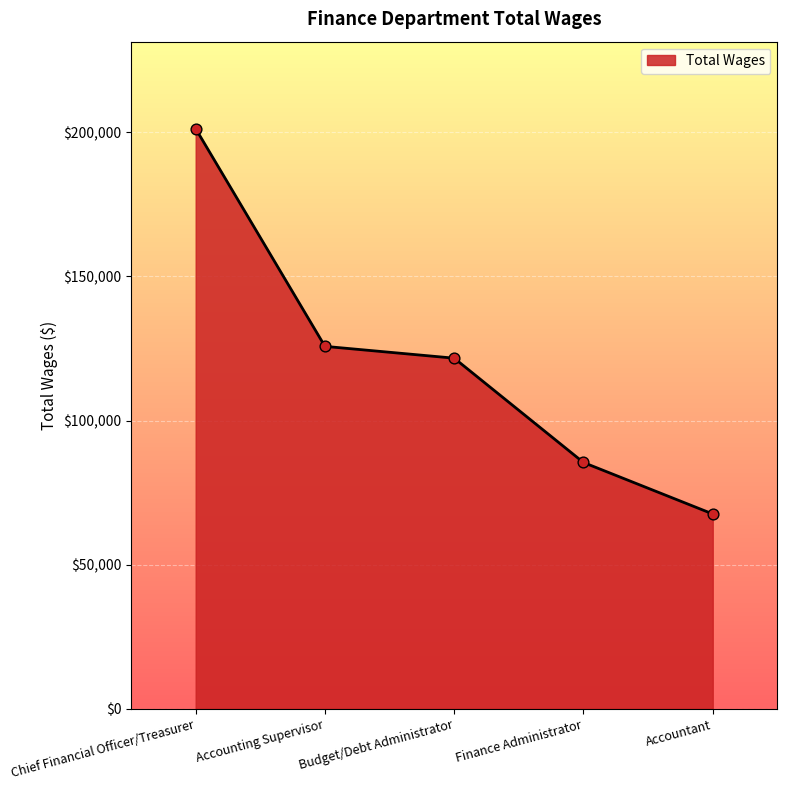

What is the change in value from Finance Administrator to Accountant?

-17849